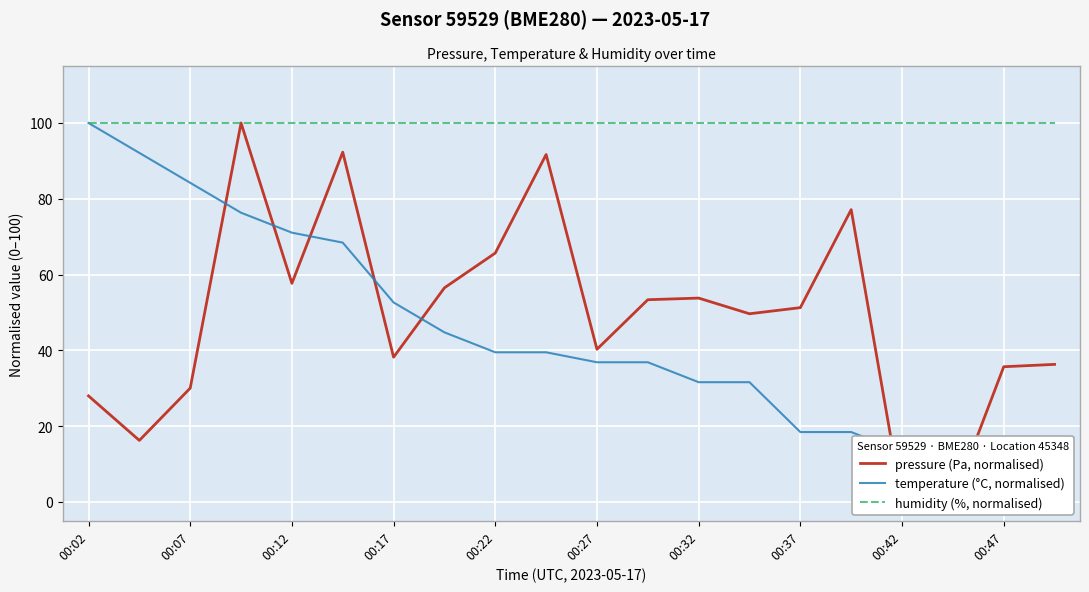

True or false: humidity (%, normalised) has more than 0 interior local peaks.

False